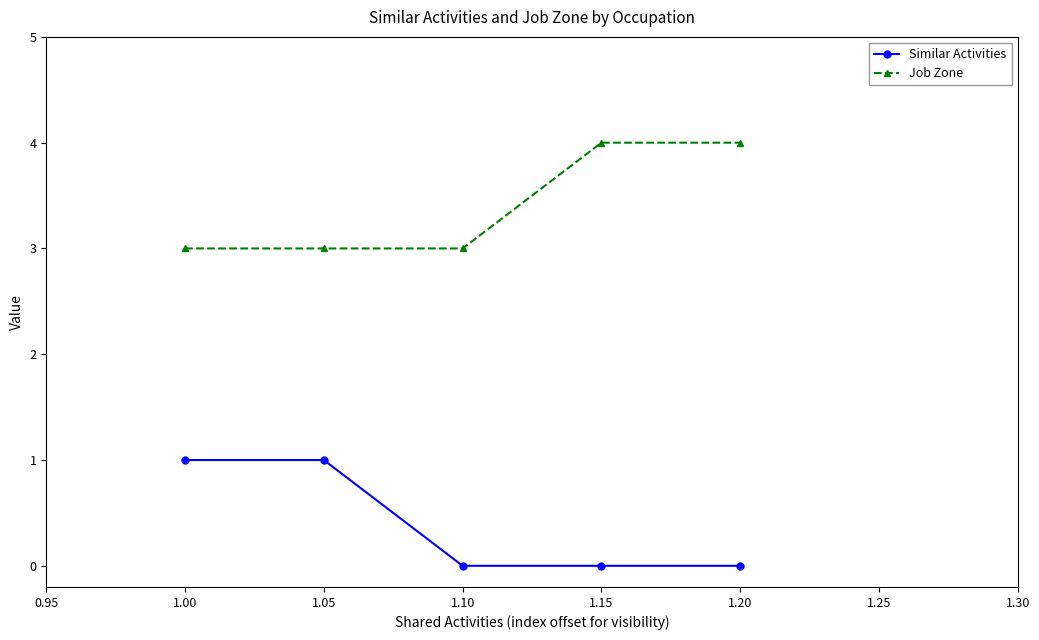

How many data points does each series have?

5